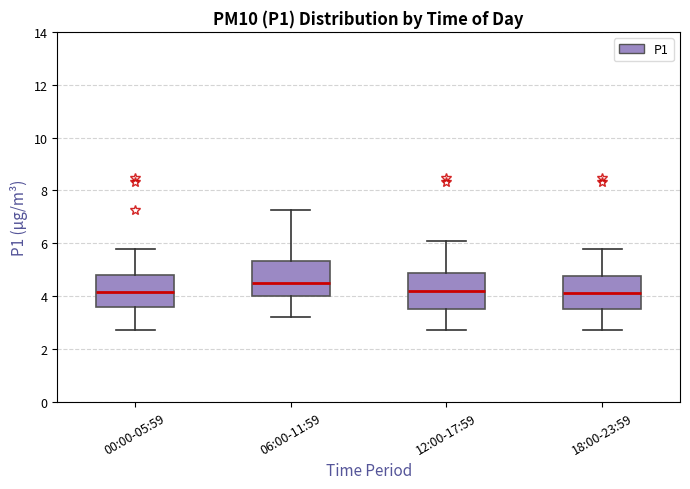

Reading left to right, read every box against the y-axis: the position of its median line, the range the box covers, and the ends of its whiskers. The values are not printed on the chart, so give them approximately, as read against the axis.

00:00-05:59: median 4.2, box 3.6 to 4.8, whiskers 2.8 to 5.8
06:00-11:59: median 4.6, box 4.0 to 5.4, whiskers 3.2 to 7.2
12:00-17:59: median 4.2, box 3.6 to 4.8, whiskers 2.8 to 6.2
18:00-23:59: median 4.2, box 3.6 to 4.8, whiskers 2.8 to 5.8